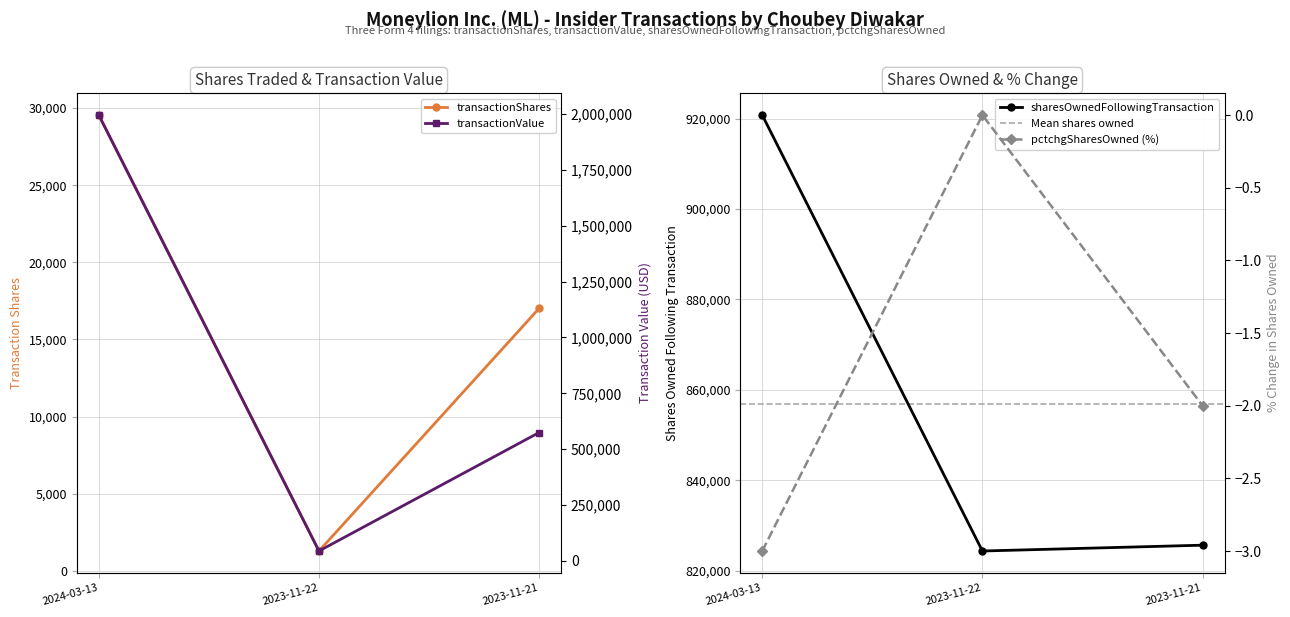

List the labels in order of transactionValue value, smallest first.

2023-11-22, 2023-11-21, 2024-03-13